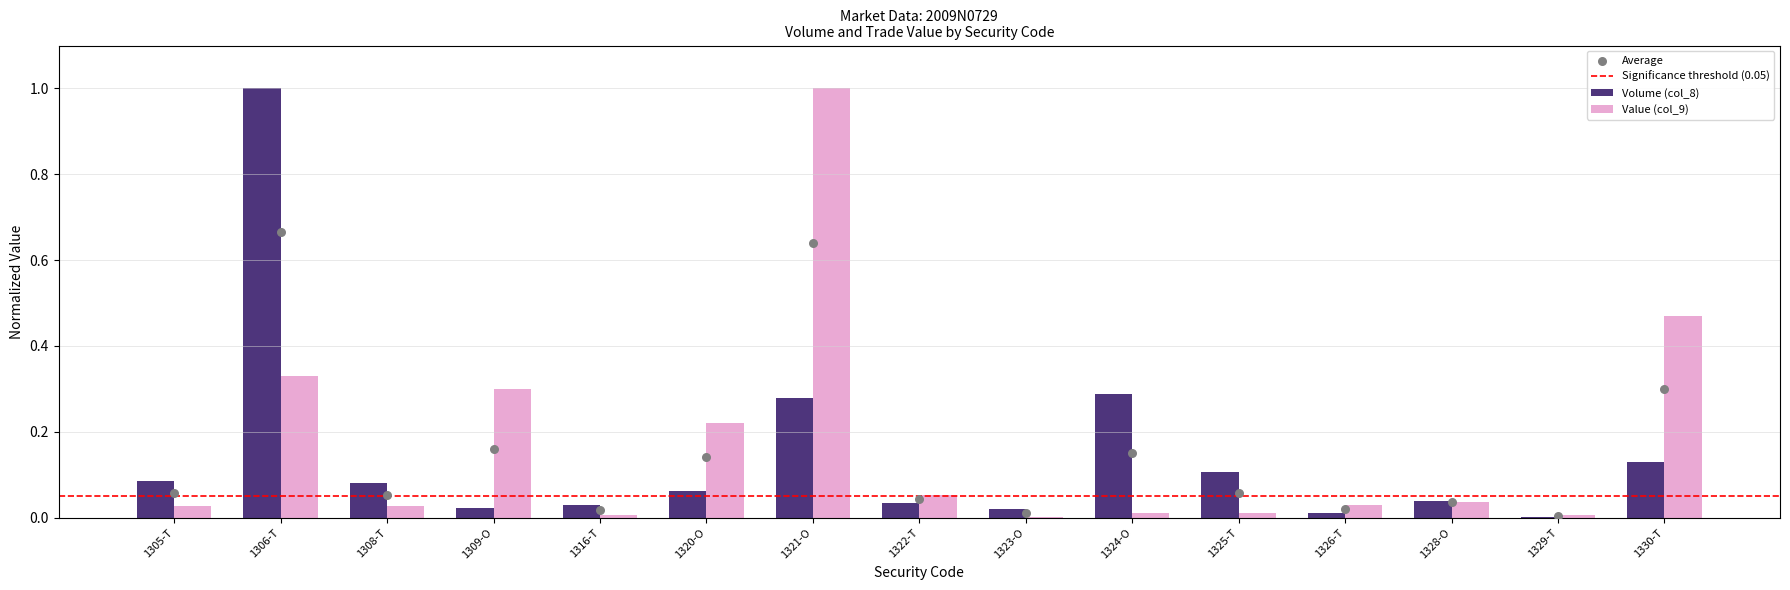

Which series reaches the minimum Y coordinate?

Volume (col_8)